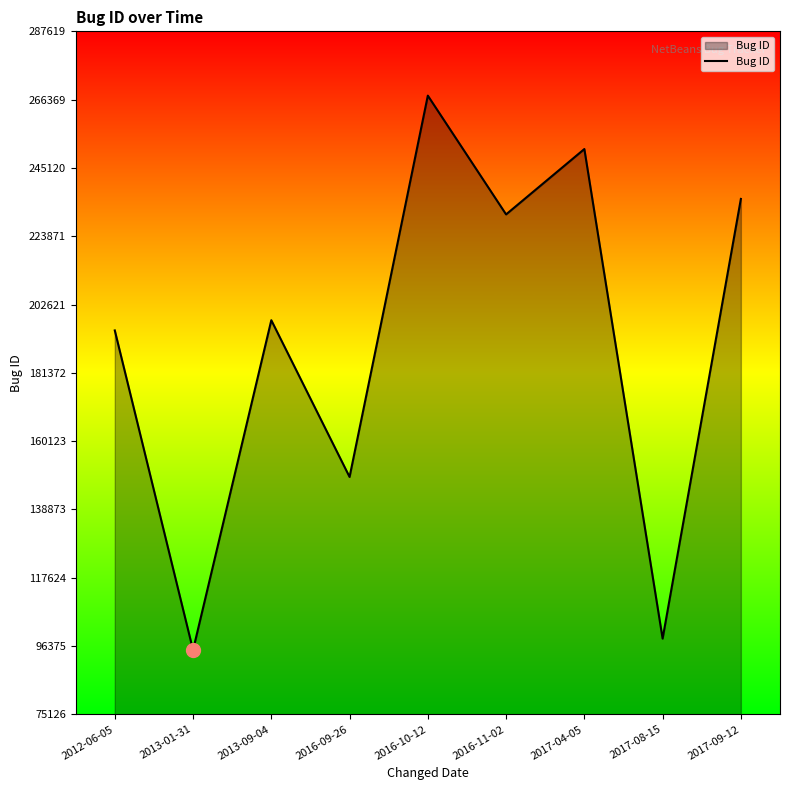

List the labels in order of value, largest first.

2016-10-12, 2017-04-05, 2017-09-12, 2016-11-02, 2013-09-04, 2012-06-05, 2016-09-26, 2017-08-15, 2013-01-31